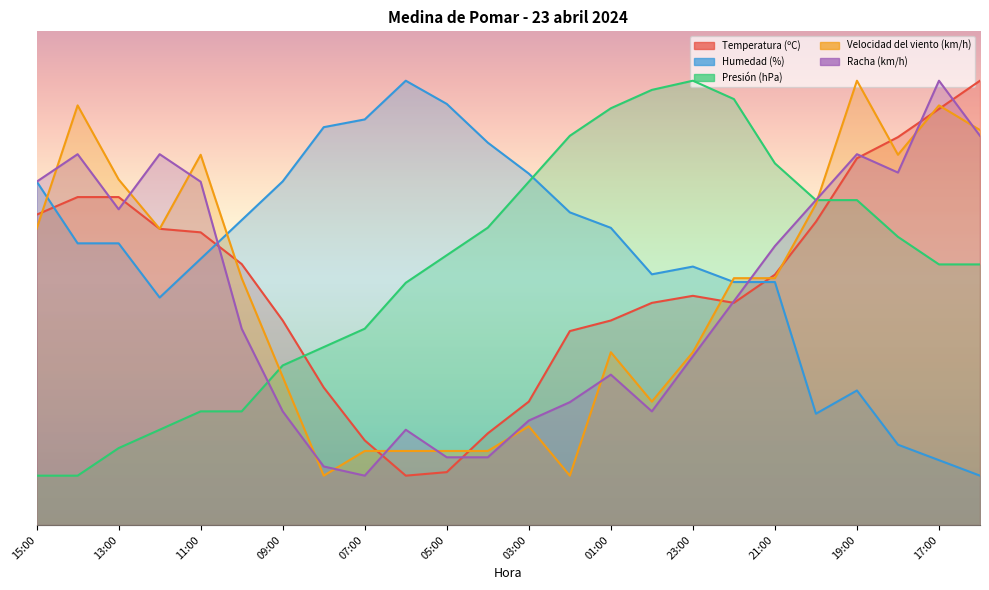

How many lines are shown in the chart?

5